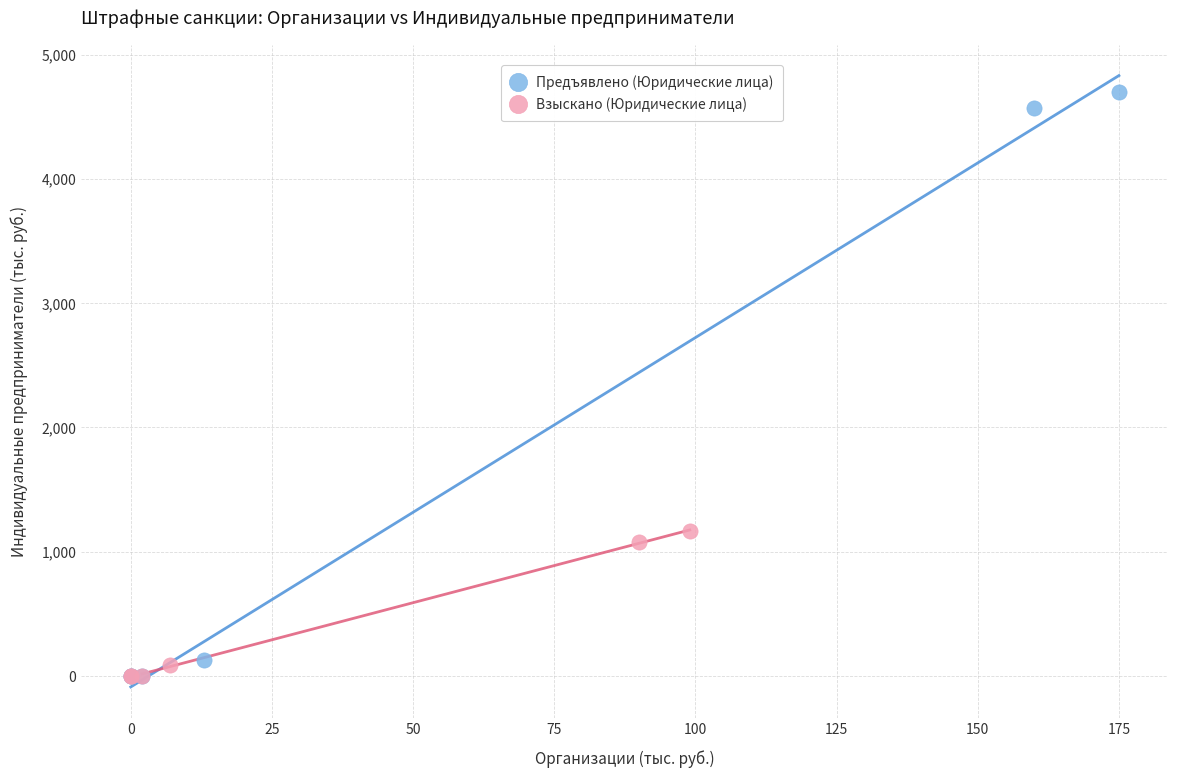

Which series contains the highest Y value?

Предъявлено (Юридические лица)